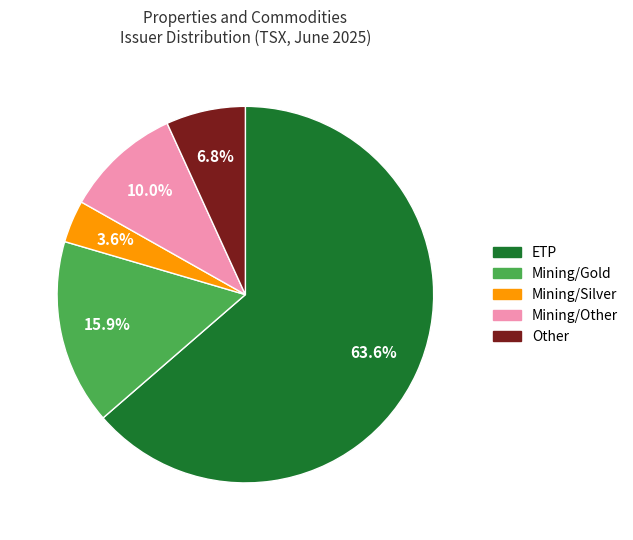

Which slice is the largest?

ETP